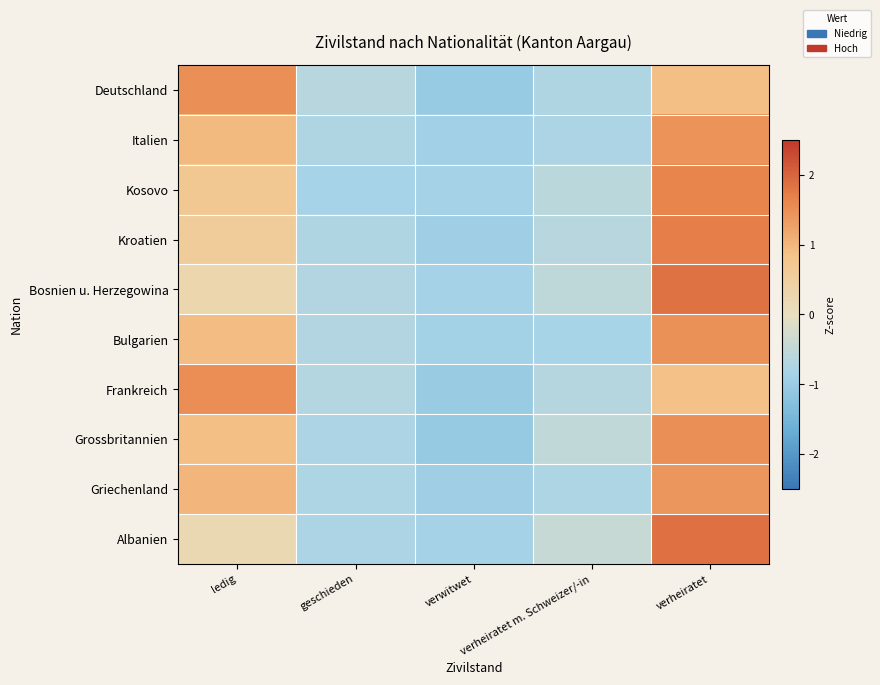

How many series are shown in this chart?

10